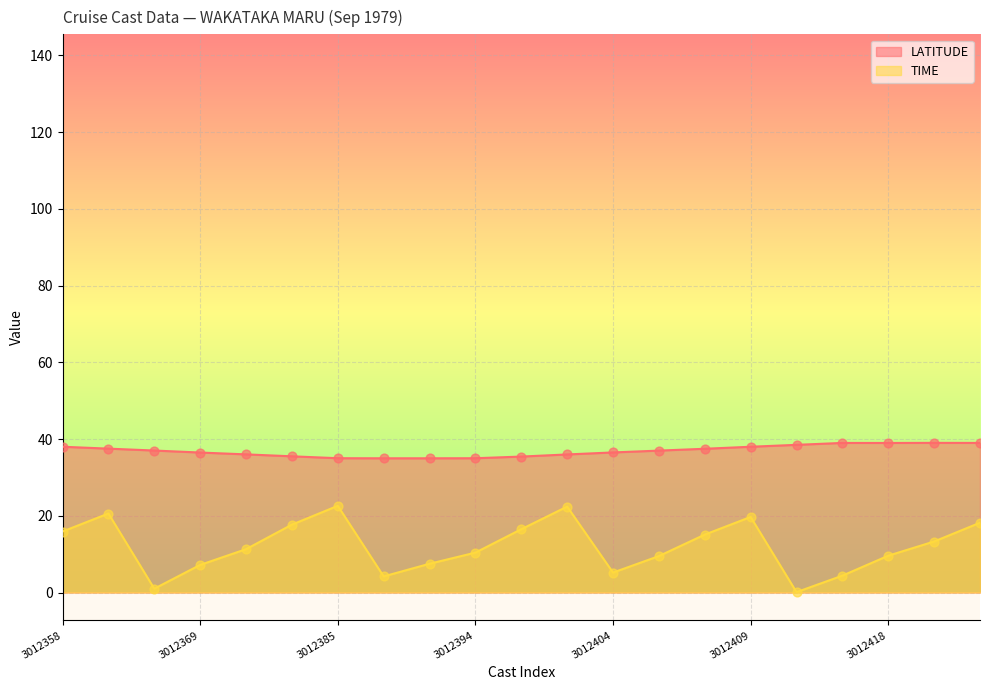

Which series has the largest total across all categories?

LATITUDE